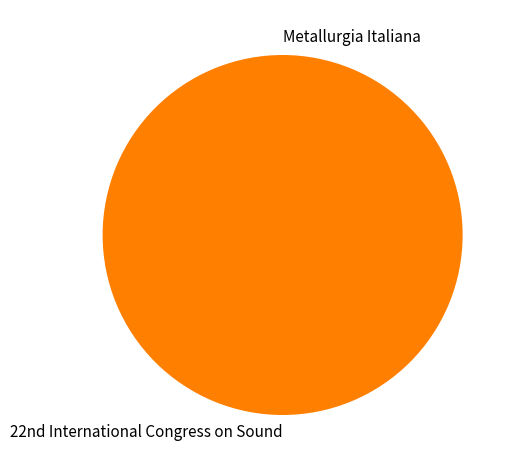

Which slice represents more than half of the pie?

22nd International Congress on Sound